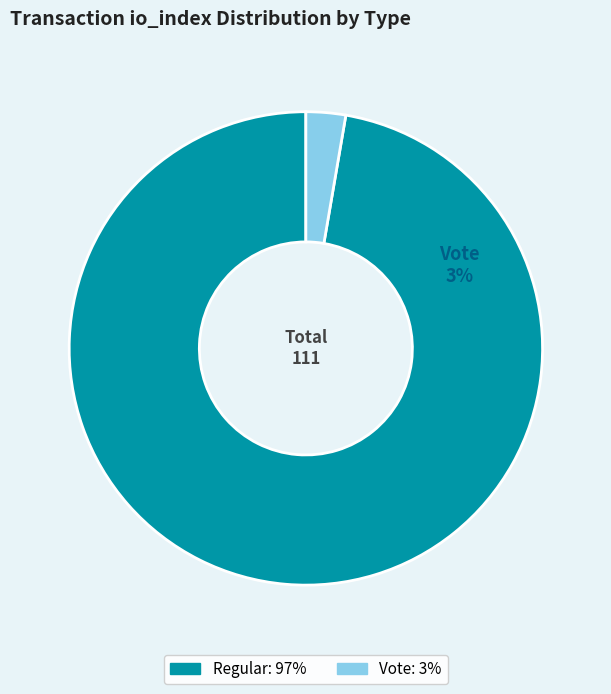

What percentage is the Vote (io_index=3) slice, to the nearest percent?

3%